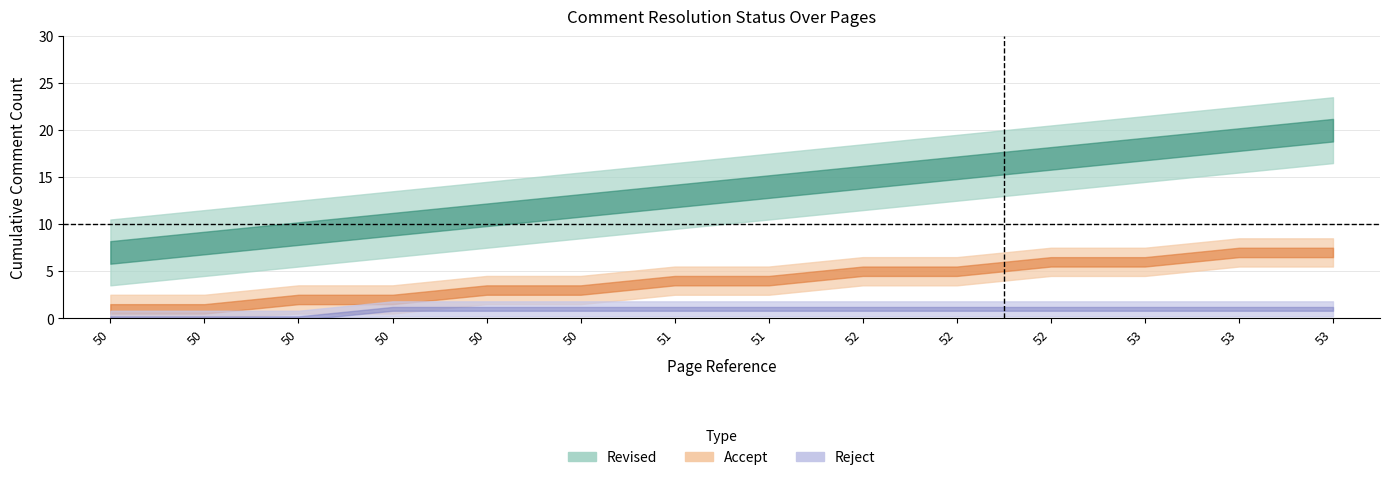

True or false: Accept has a value of 3 at 10.

False